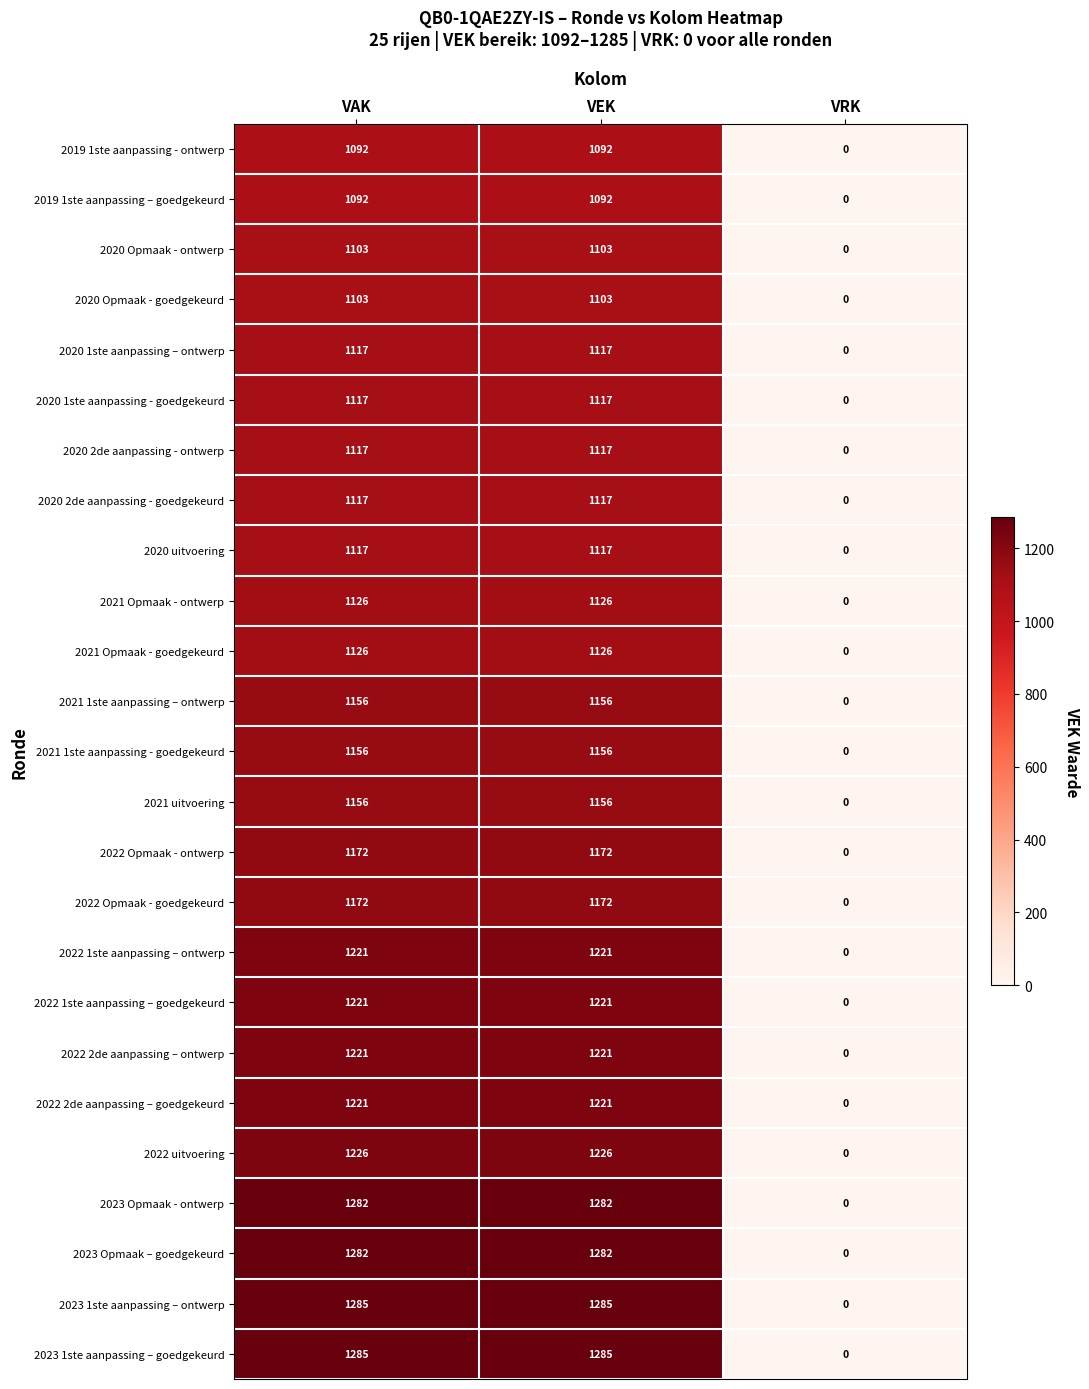

The value of 2021 Opmaak - ontwerp at VEK is 1126. True or false?

True